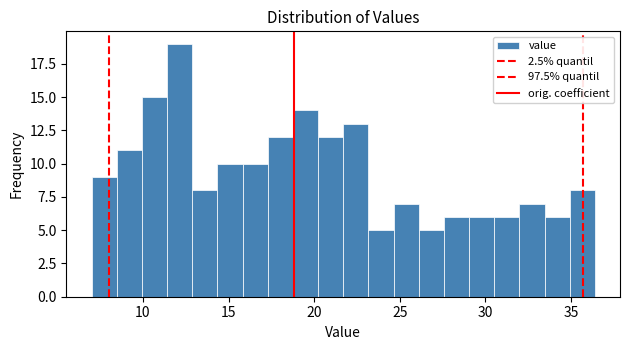

Around what value on the x-axis is the tallest bar? Give the approximate position of its centre, as read against the axis.

12.0